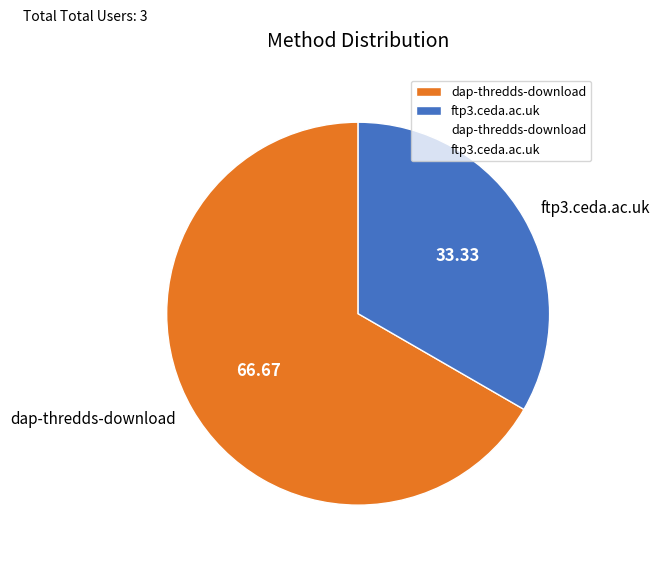

Does dap-thredds-download represent more than half of the total?

Yes